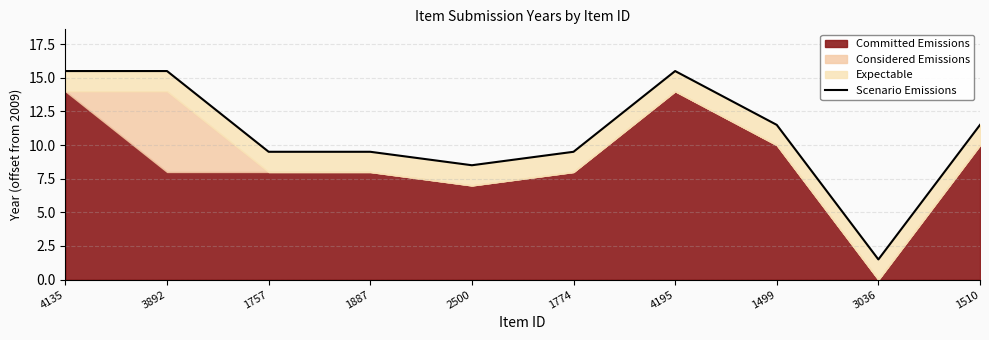

Rank the categories by value from lowest to highest.

3036, 2500, 1757, 1887, 1774, 1499, 1510, 4135, 3892, 4195